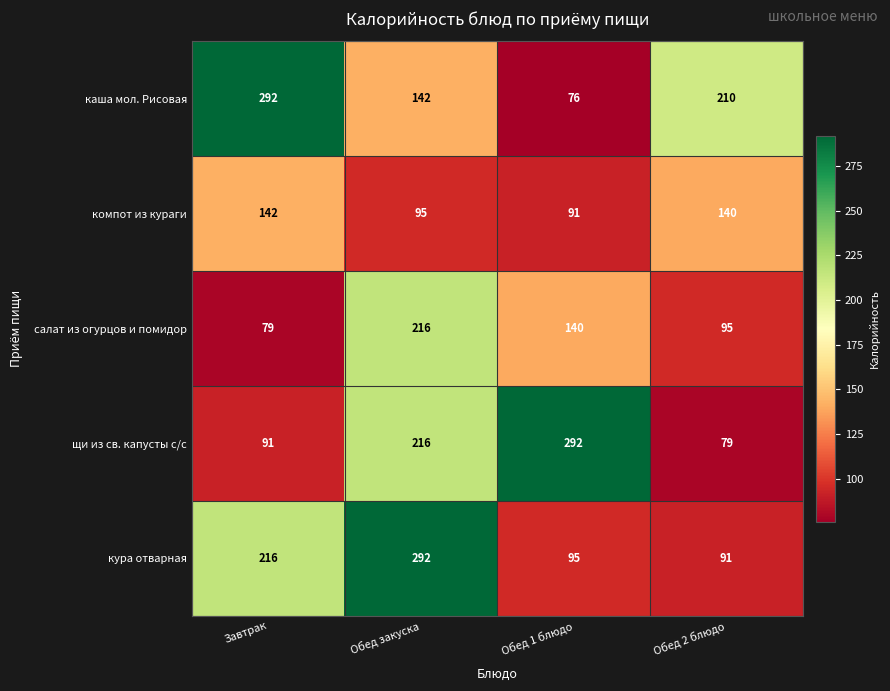

At which label does кура отварная reach its peak?

Обед закуска